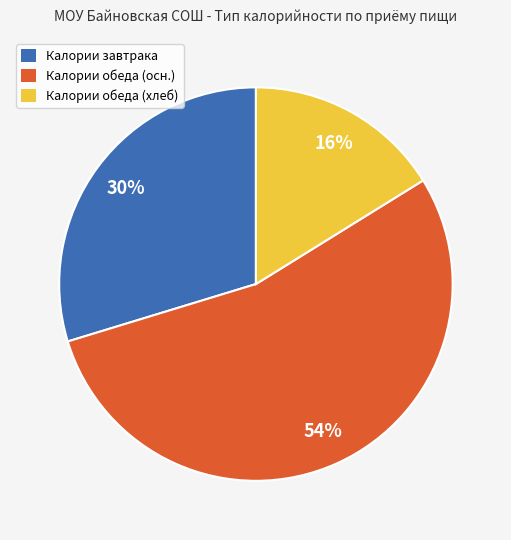

To the nearest percent, what is the combined percentage of Калории обеда (хлеб) and Калории завтрака?

46%